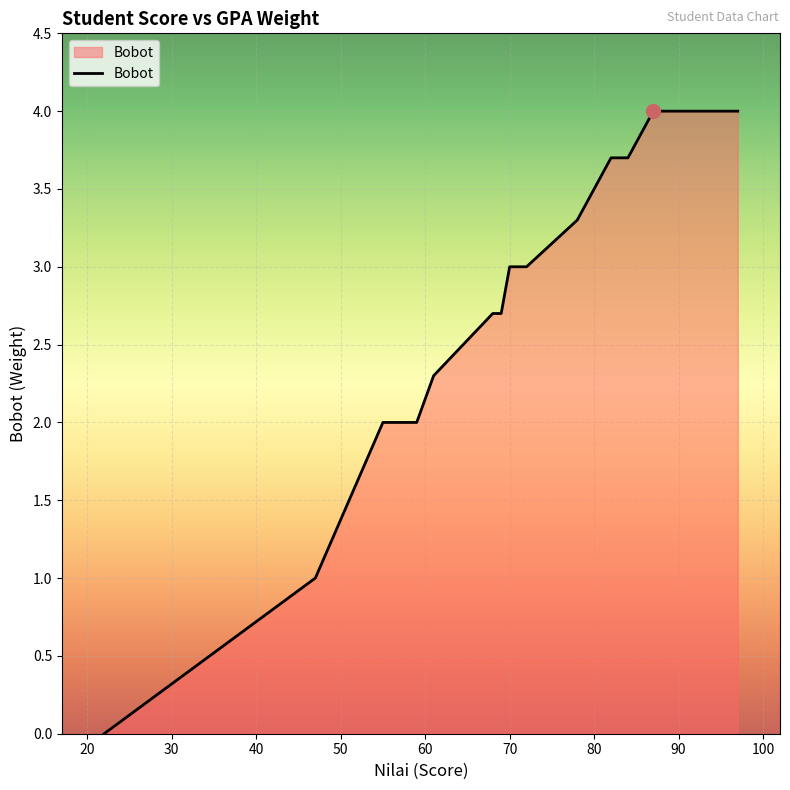

Which label corresponds to the smallest value in the chart?

22